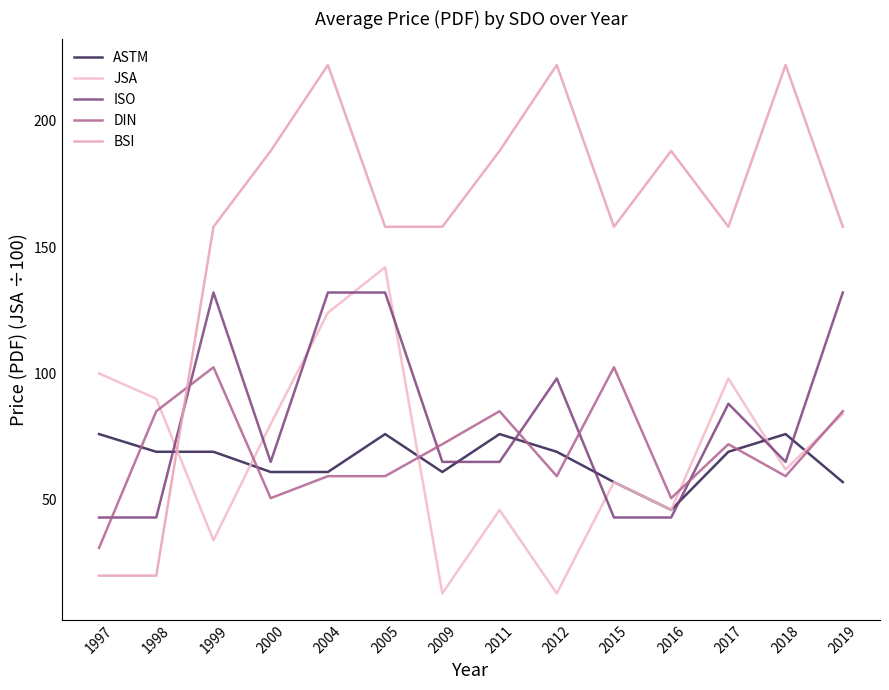

What is the value of the ASTM point at the 10th from the left?

57.0